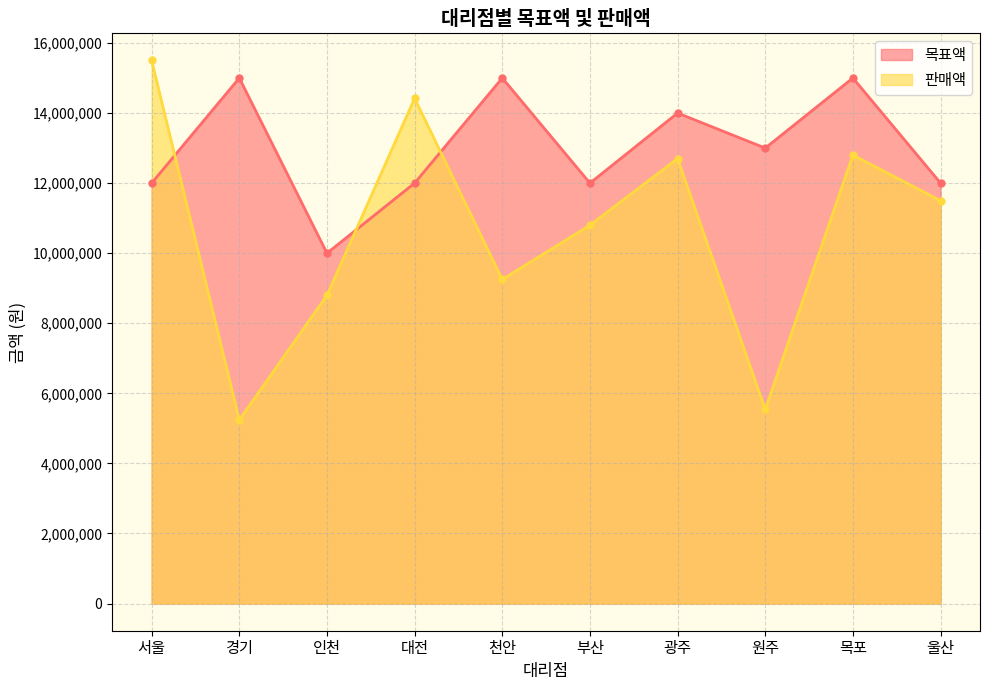

Which series has the largest total across all categories?

목표액